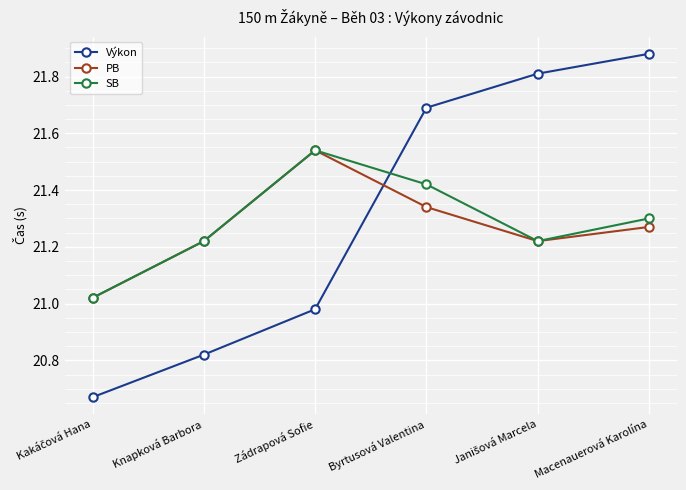

Which series has the largest total across all categories?

Výkon